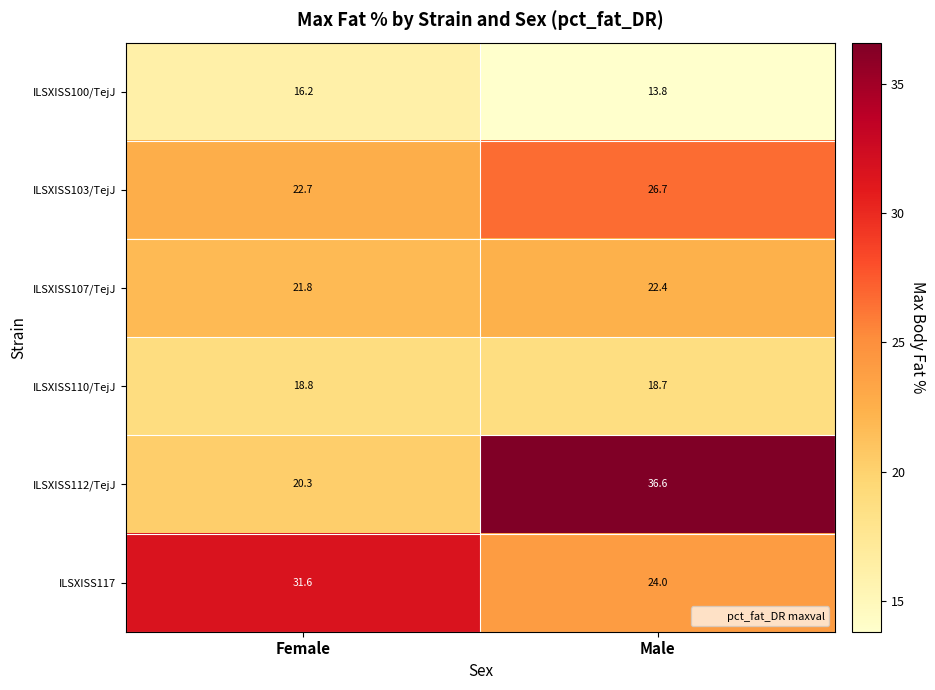

At which label does ILSXISS100/TejJ reach its peak?

Female